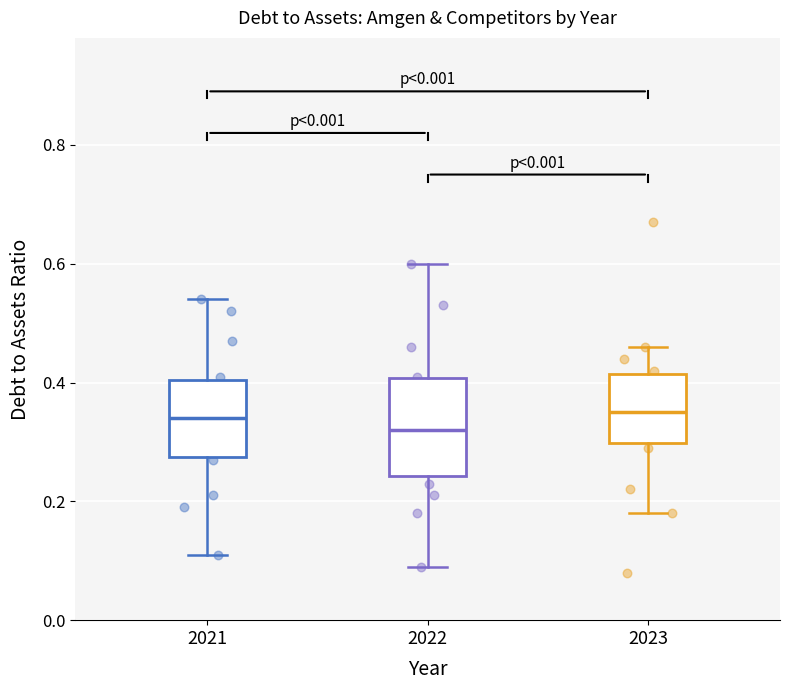

Reading left to right, transcribe this box plot: for each box, give where its median line is, the range the box spans, and where its two whiskers end, as read against the y-axis. The values are not printed on the chart, so give them approximately, as read against the axis.

2021: median 0.34, box 0.28 to 0.40, whiskers 0.12 to 0.54
2022: median 0.32, box 0.24 to 0.40, whiskers 0.10 to 0.60
2023: median 0.36, box 0.30 to 0.42, whiskers 0.18 to 0.46